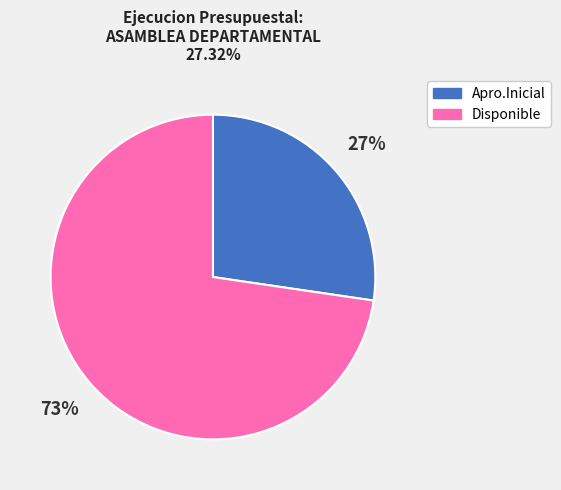

What is the ratio of the value at Apro.Inicial to the value at Disponible?

0.4